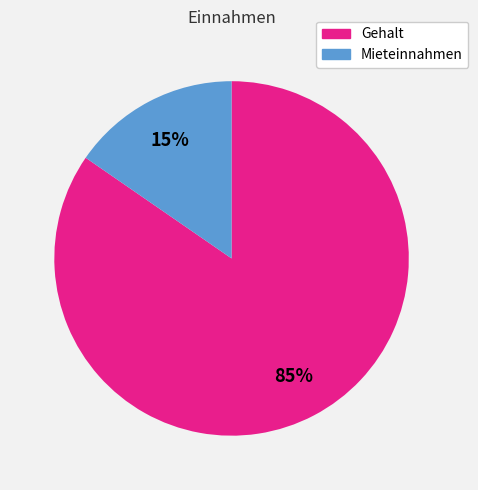

Which slice is the largest?

Gehalt